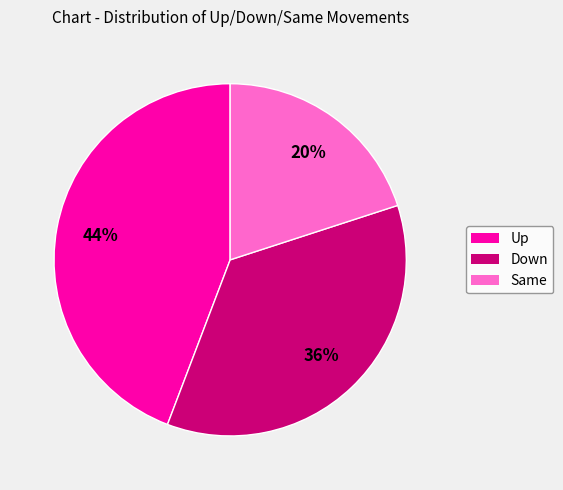

What is the largest slice in the pie chart?

Up